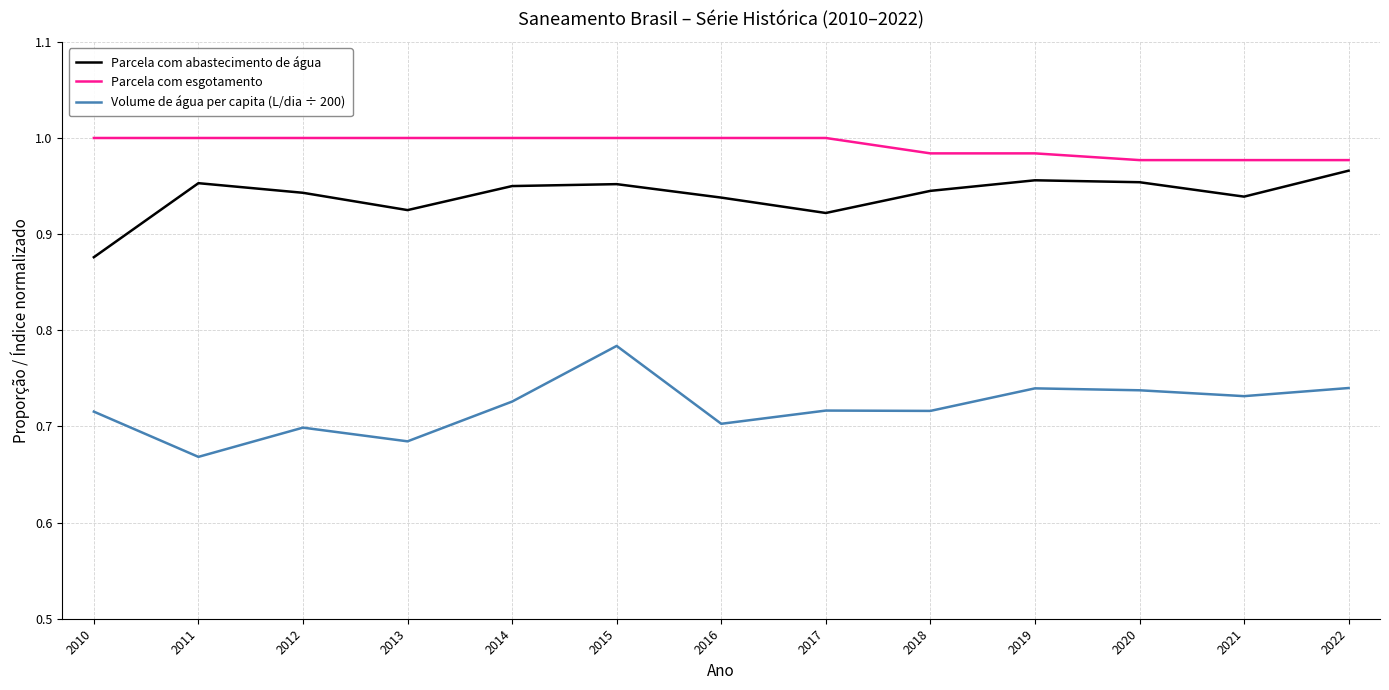

Between 2011 and 2016, which series saw the biggest shift?

Volume de água per capita (L/dia ÷ 200)